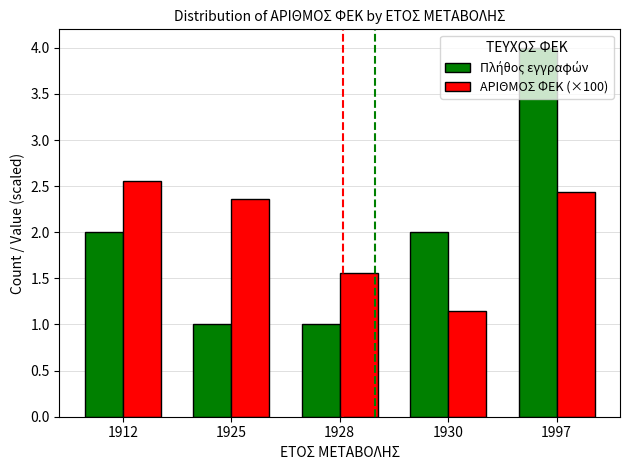

How many bars are there in total?

10